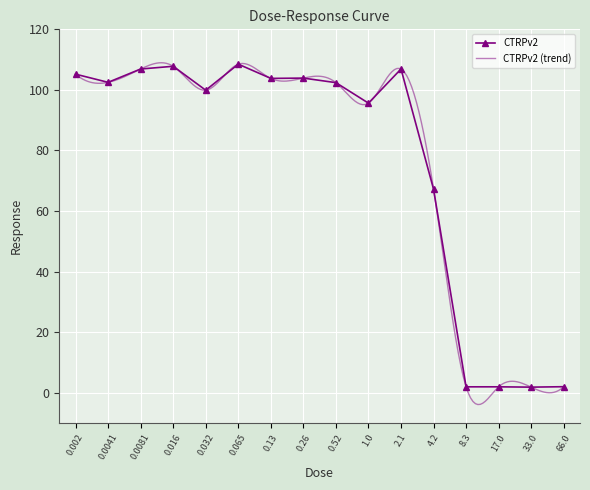

How many data points does each series have?

16